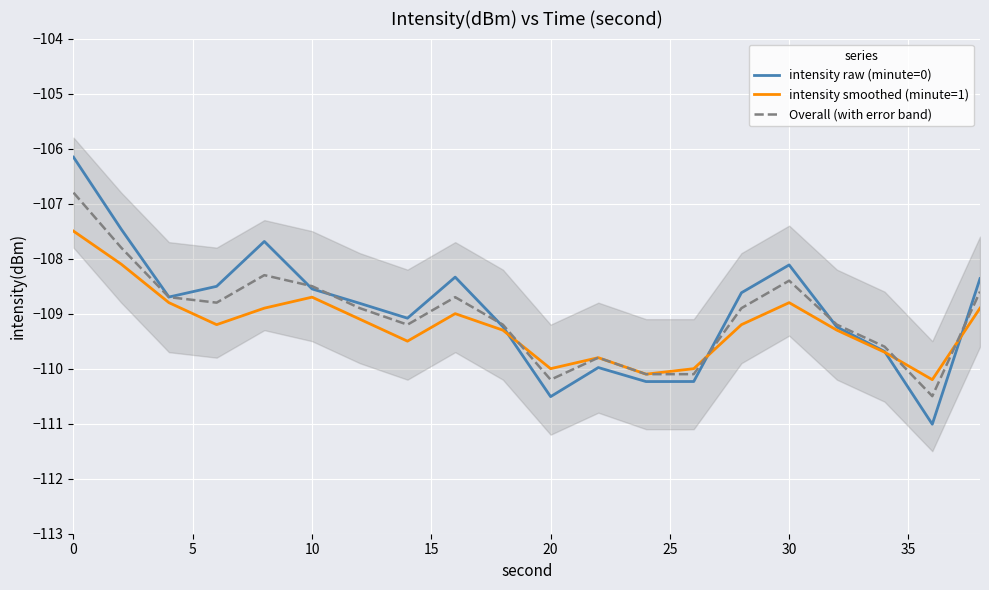

At how many categories does at least one series exceed -107?

1